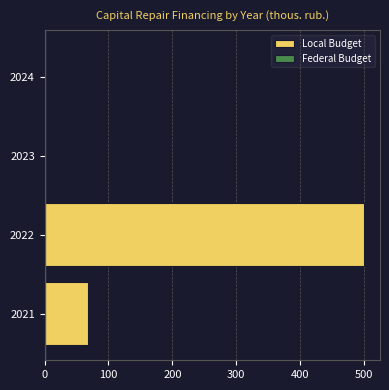

Is it true that the value at 2023 is 0.0?

True